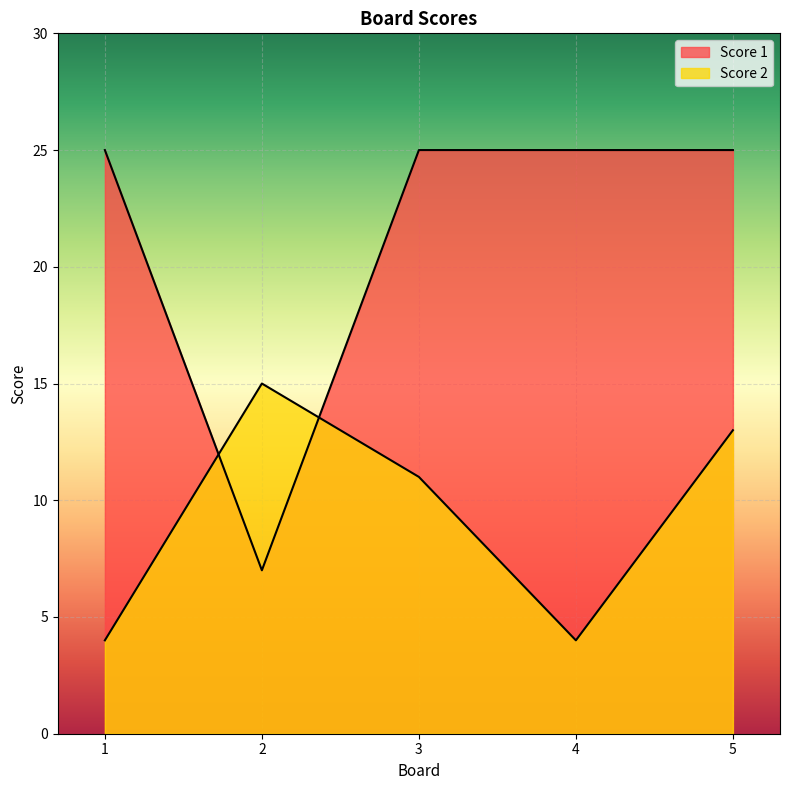

What is the minimum value for Score 1?

7